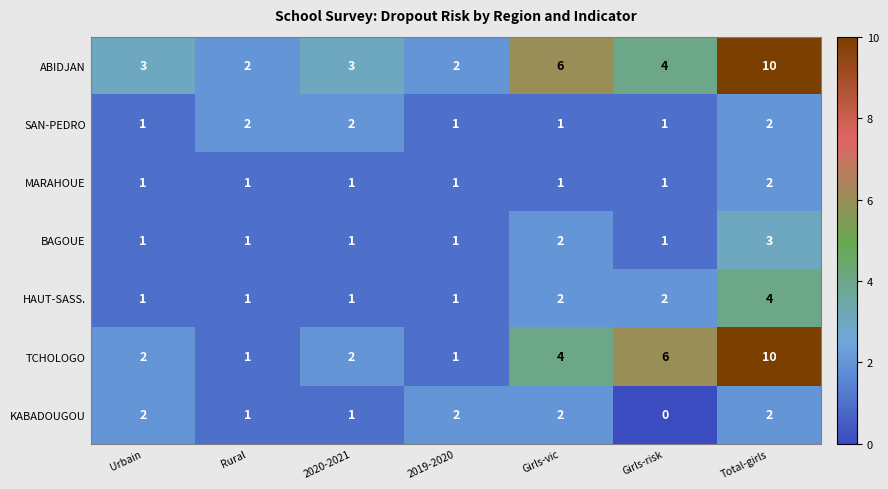

What is the total value across all series at Rural?

9